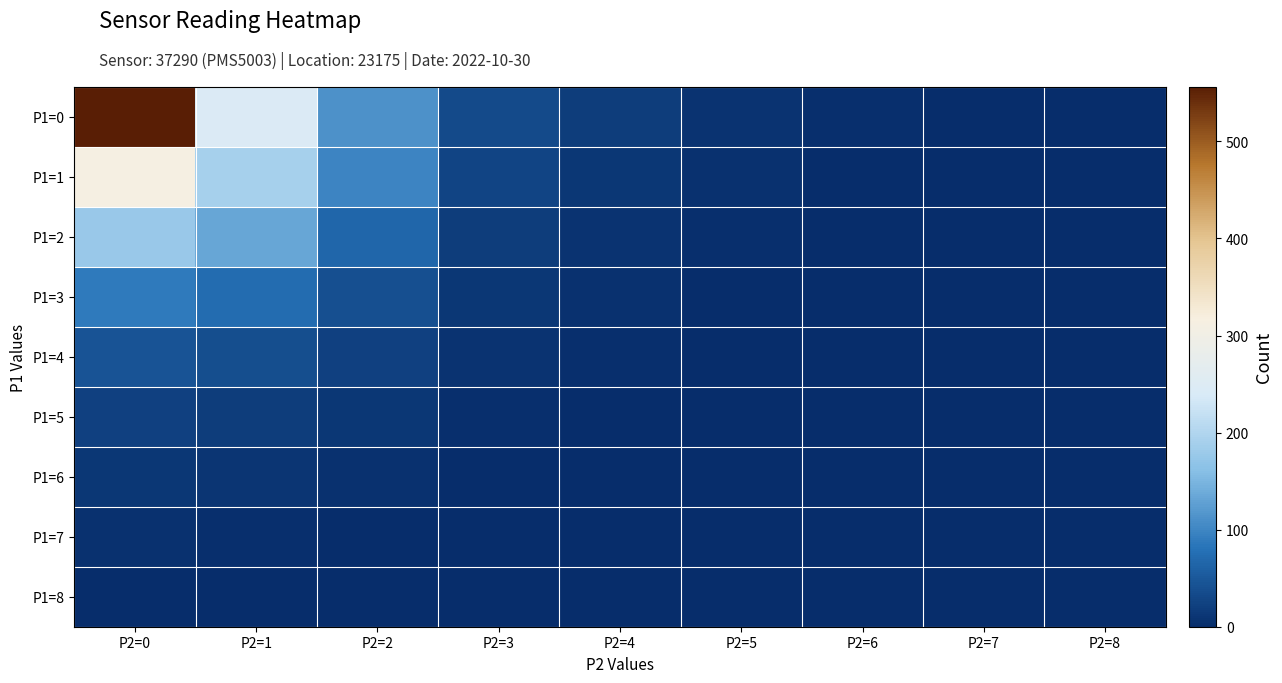

At which category is the sum across all series the highest?

P2=0